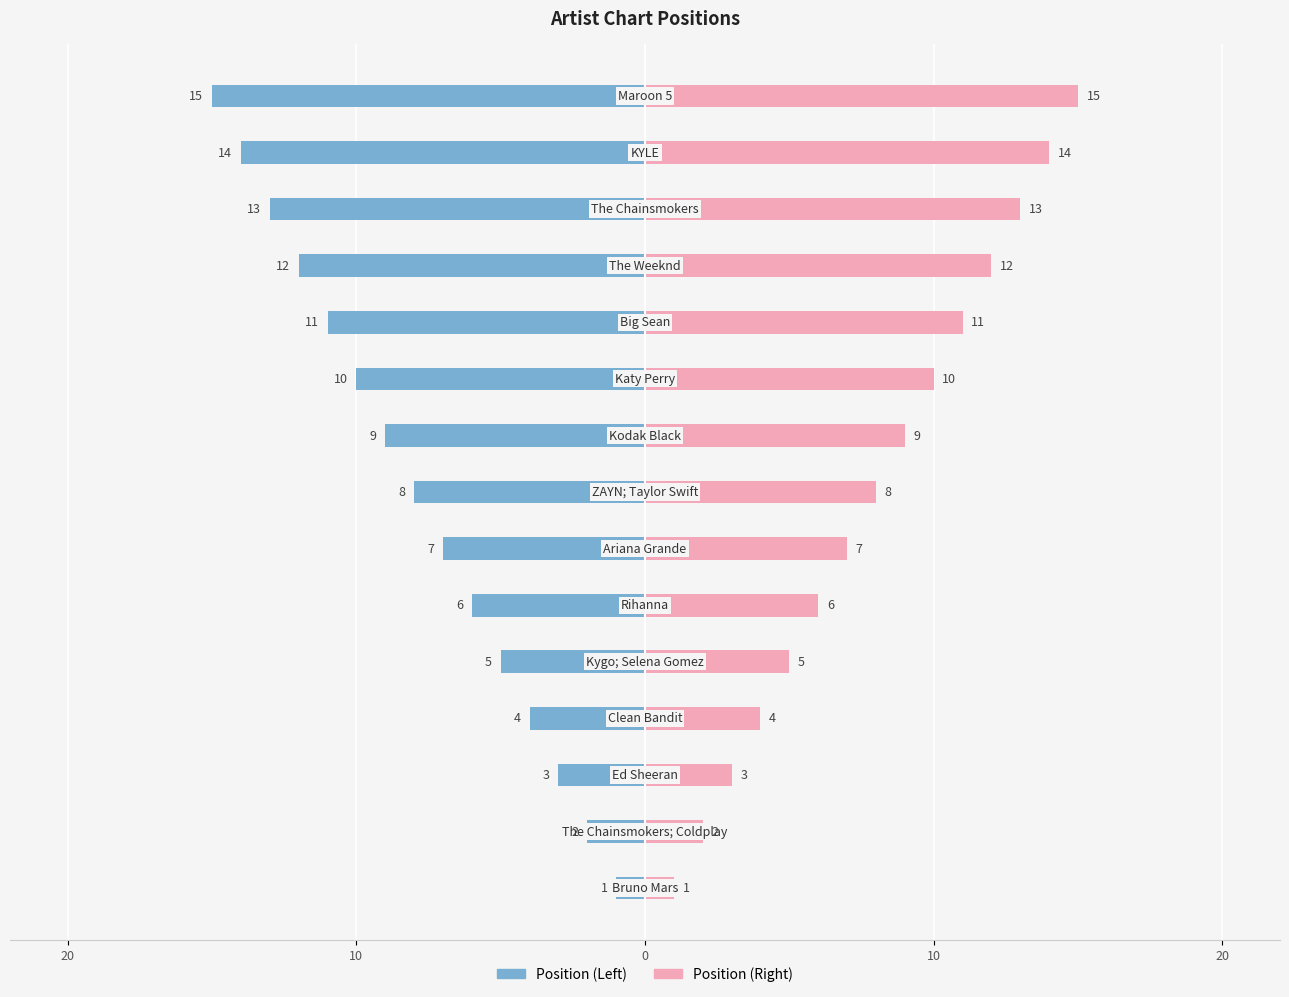

How many data points in Position (Left) are less than 8?

7